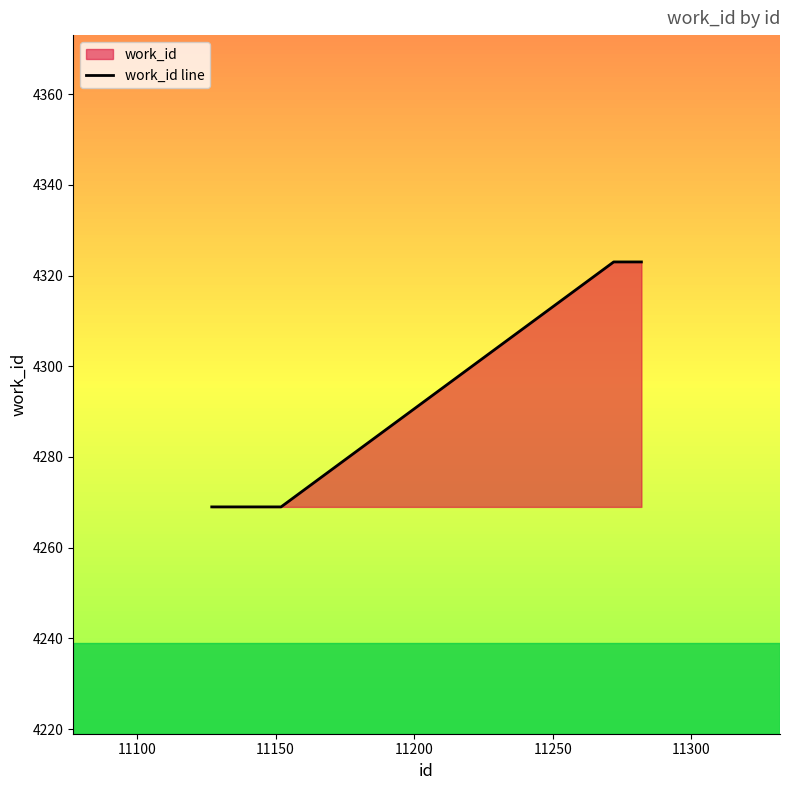

True or false: there are more than 1 points higher than both neighbors.

False